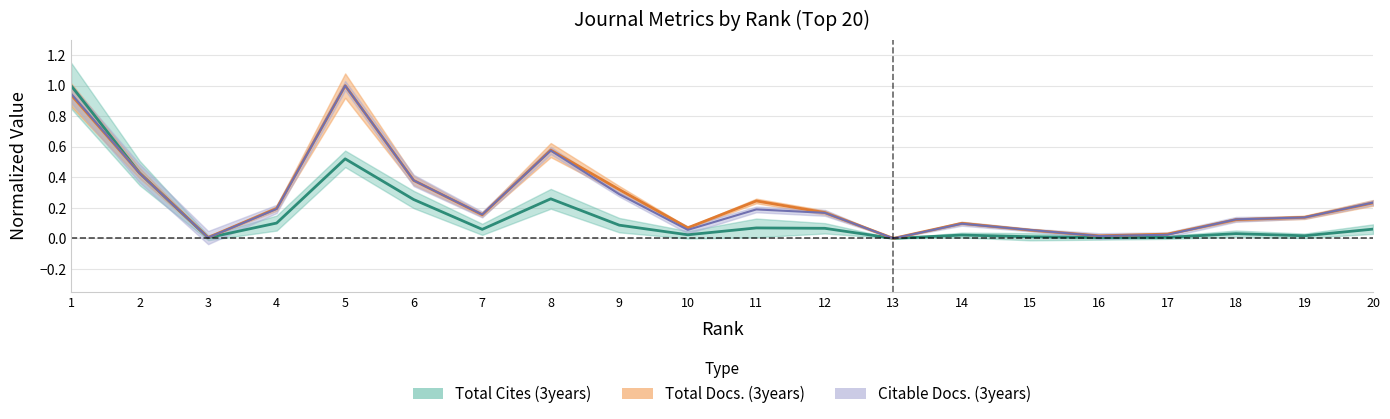

Which series has the largest total across all categories?

Total Docs. (3years)